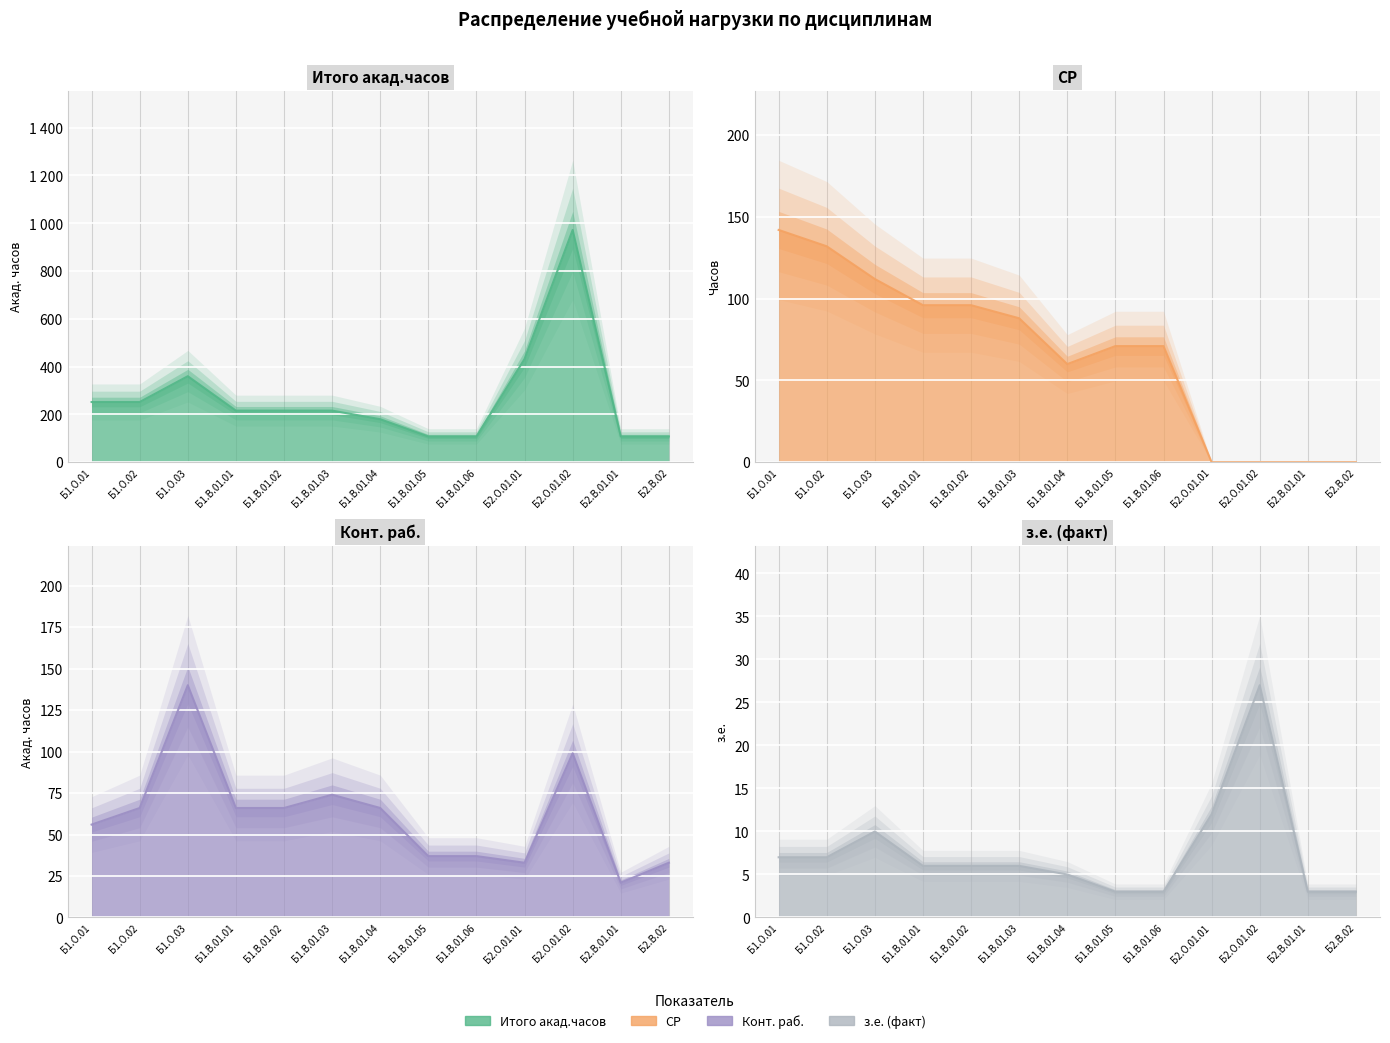

What is the difference between the second highest and minimum values in the Итого акад.часов series?

324